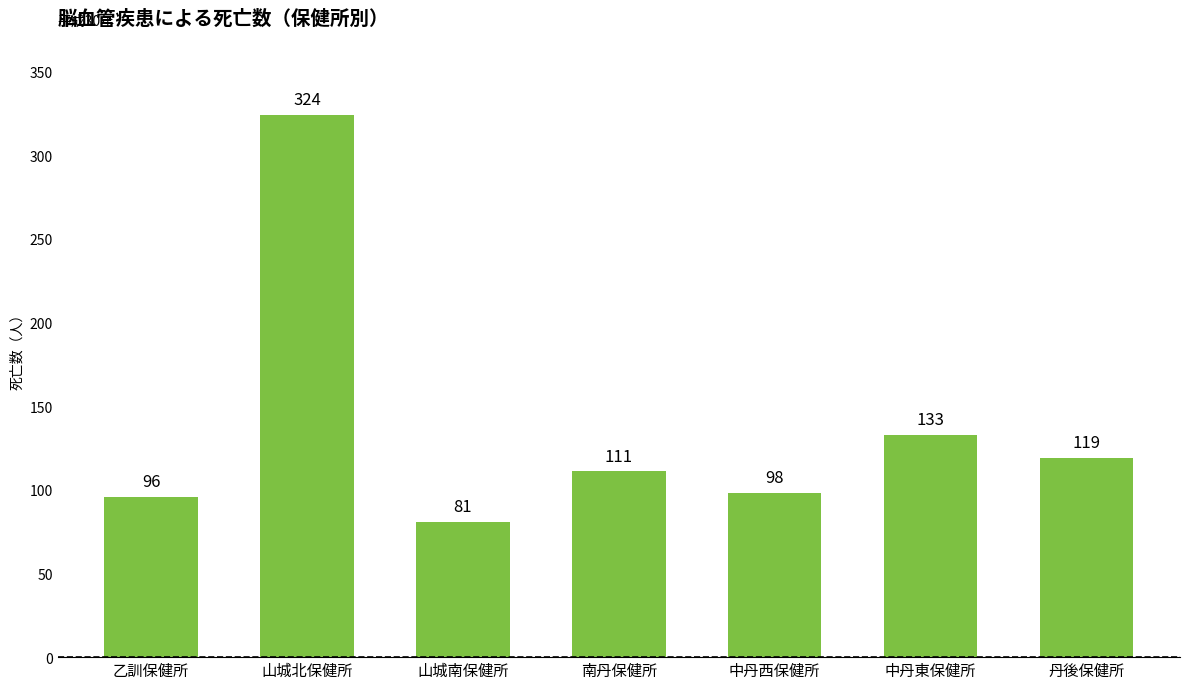

Does the chart contain any negative values?

No